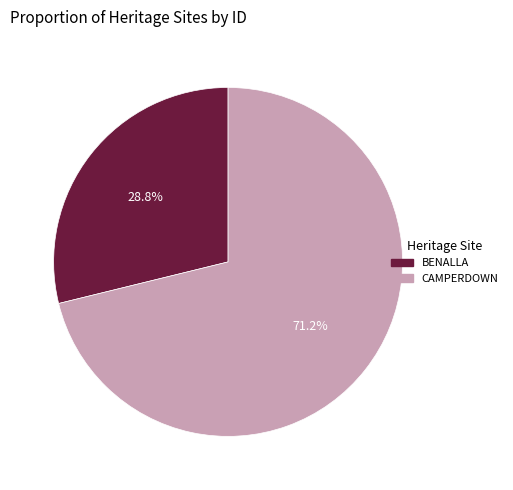

How many segments does this pie chart have?

2